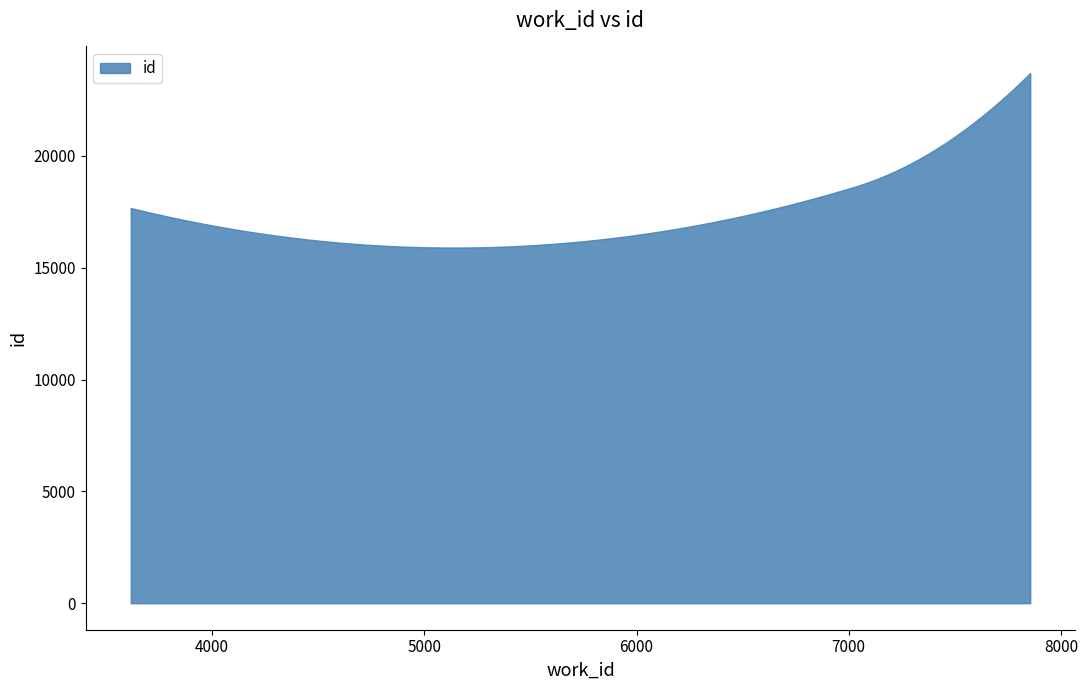

The chart shows a value of 17667 at 3617. True or false?

True